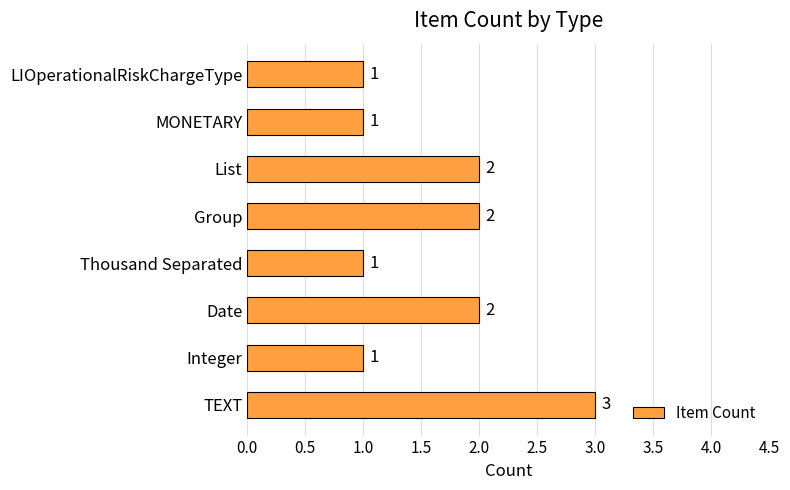

What is the sum of the values at List and Date?

4